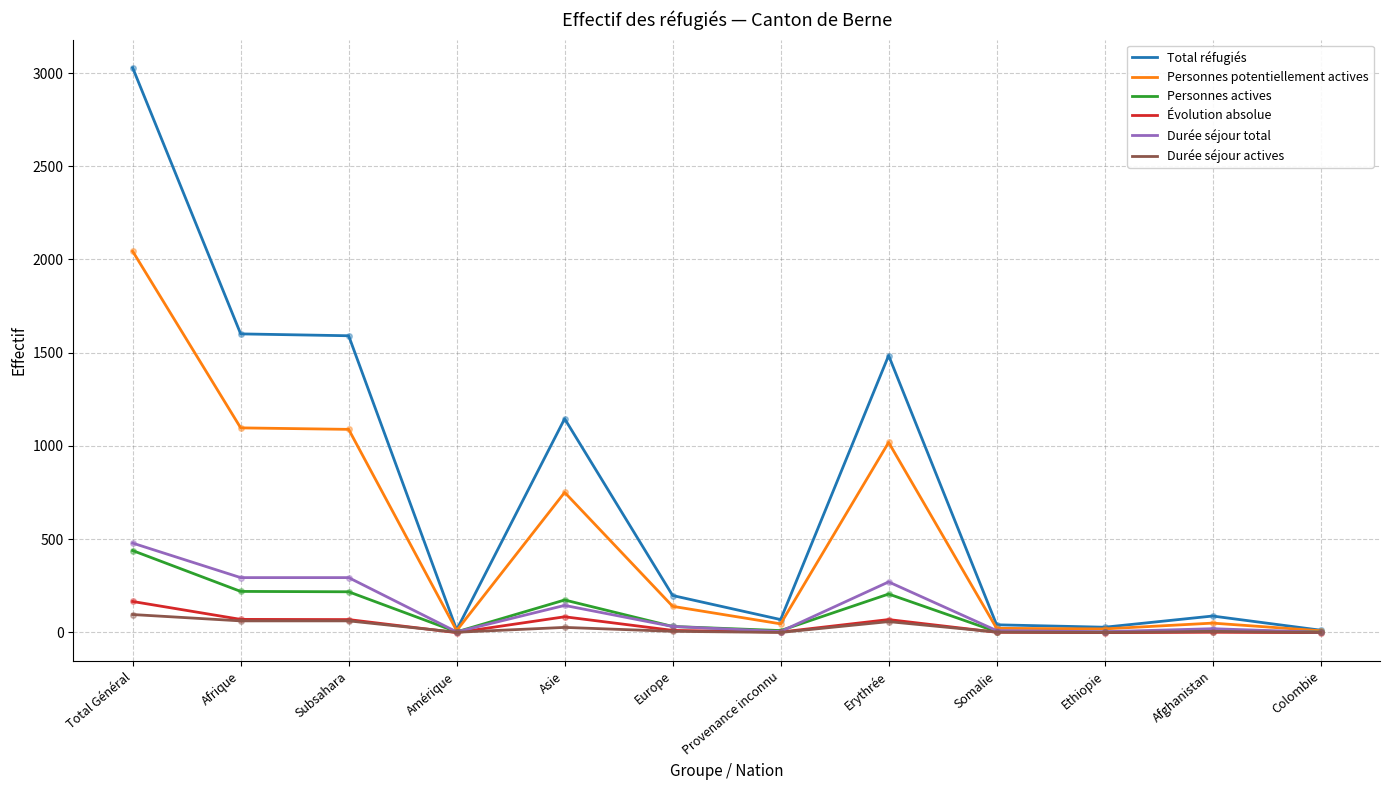

At which label does Personnes potentiellement actives reach its peak?

Total Général